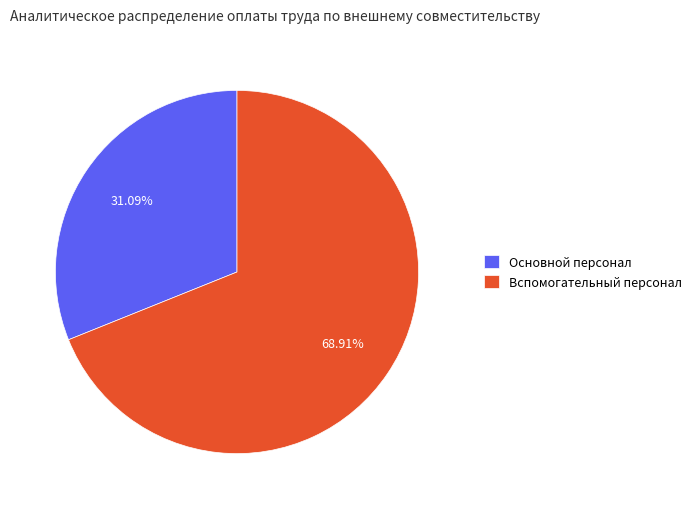

To the nearest percent, what is the difference between the largest and smallest slice percentages?

38%